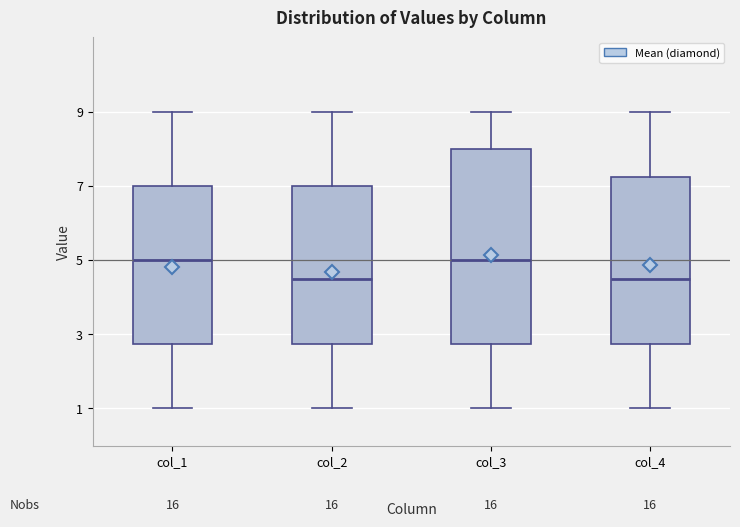

Reading left to right, read every box against the y-axis: the position of its median line, the range the box covers, and the ends of its whiskers. The values are not printed on the chart, so give them approximately, as read against the axis.

col_1: median 5.0, box 2.8 to 7.0, whiskers 1.0 to 9.0
col_2: median 4.6, box 2.8 to 7.0, whiskers 1.0 to 9.0
col_3: median 5.0, box 2.8 to 8.0, whiskers 1.0 to 9.0
col_4: median 4.6, box 2.8 to 7.2, whiskers 1.0 to 9.0